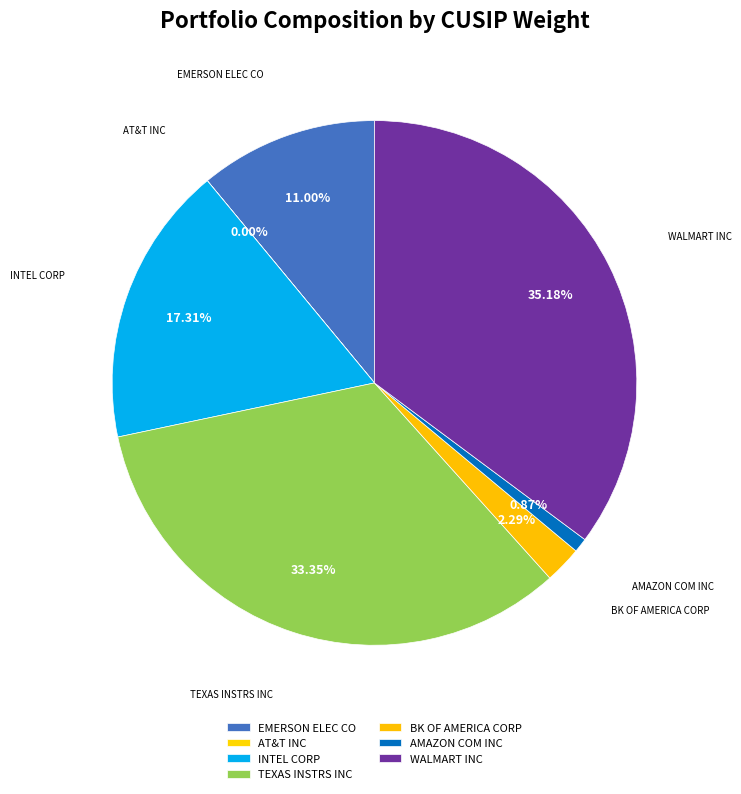

How many segments does this pie chart have?

7